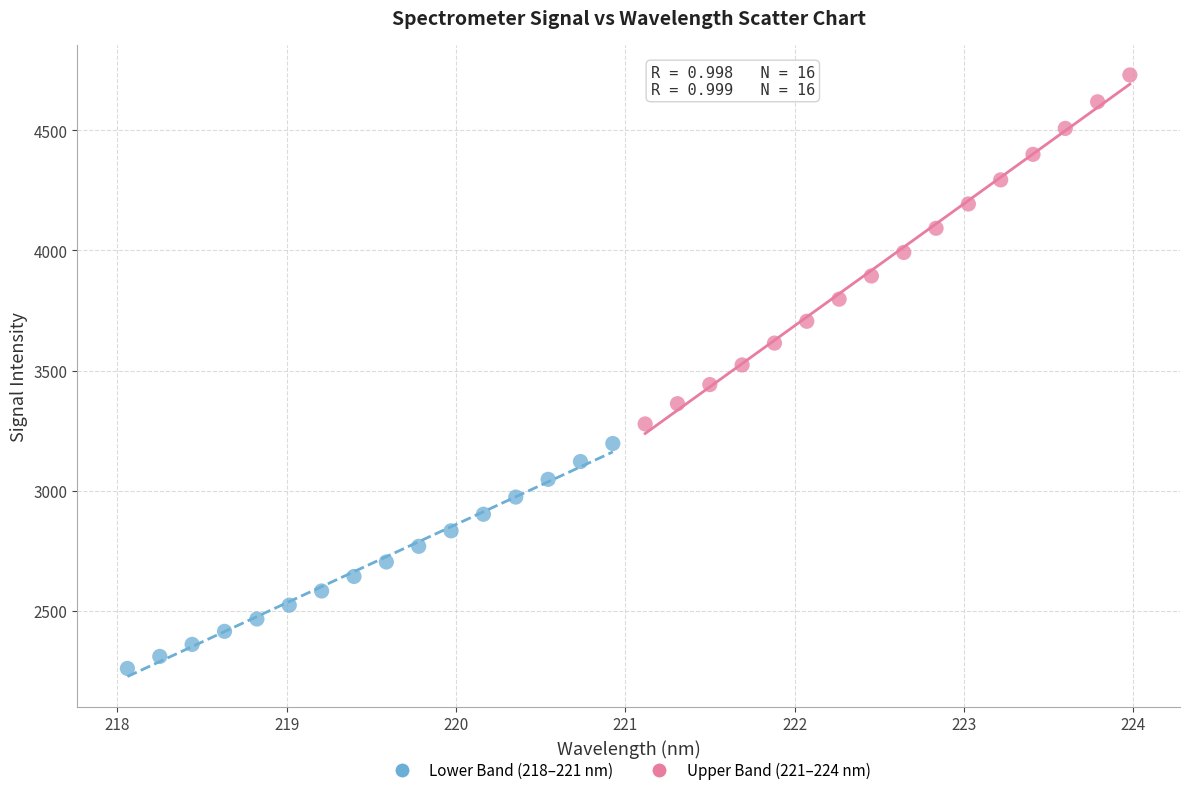

Which series contains the highest Y value?

Upper Band (221–224 nm)